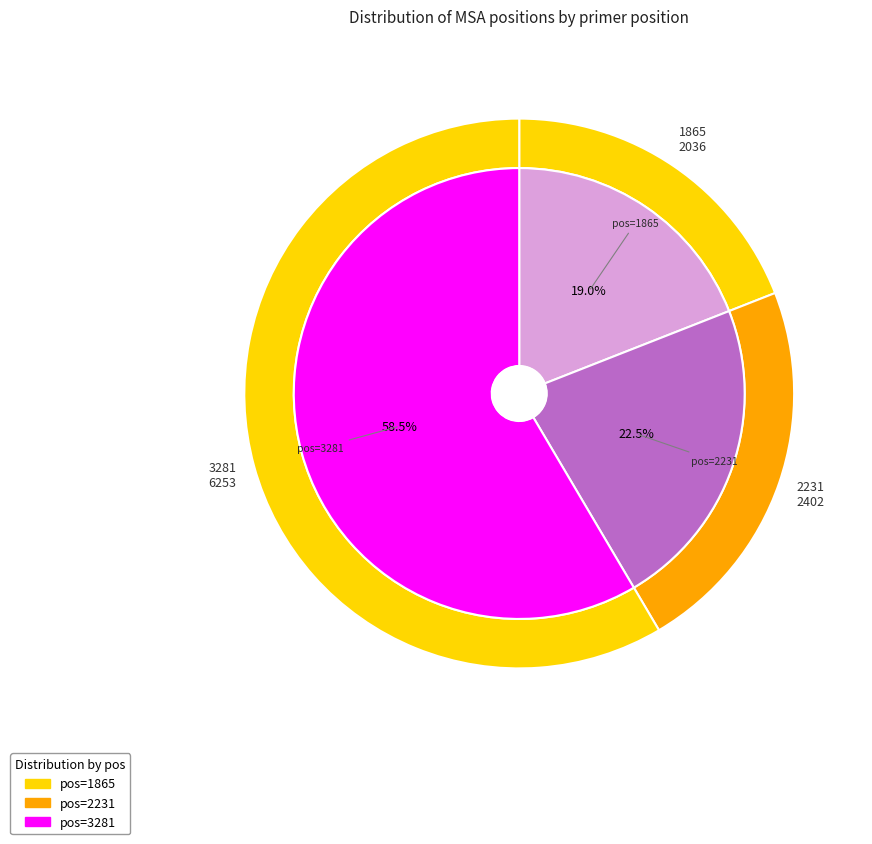

What percentage is NOT represented by 1865?

81.0%